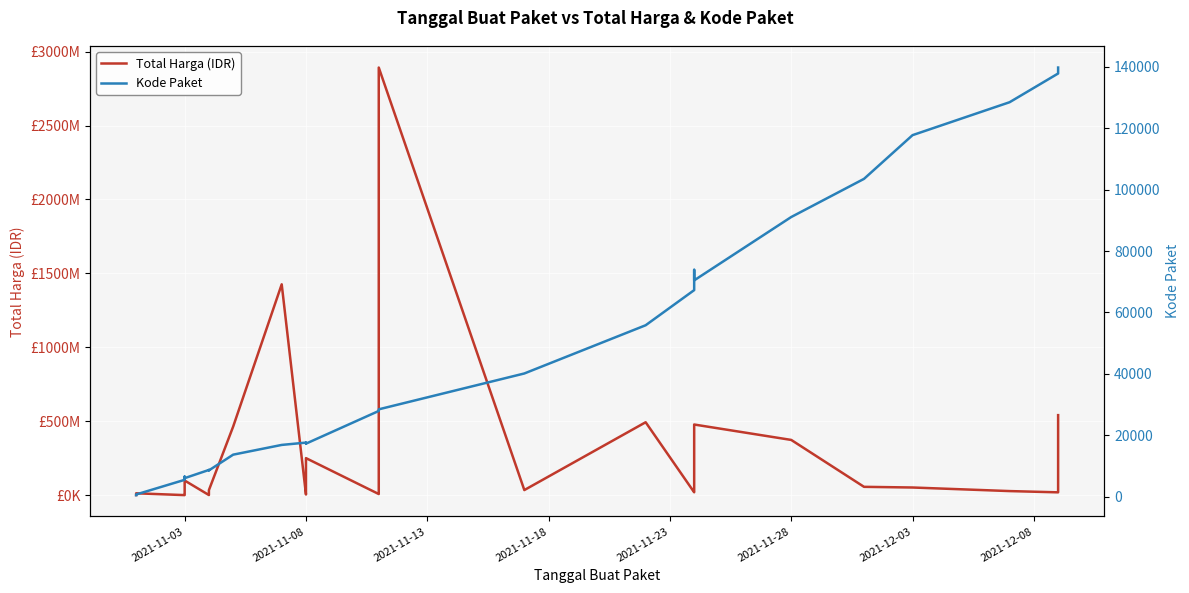

Rank the series by their average value, from highest to lowest.

Total Harga (IDR), Kode Paket